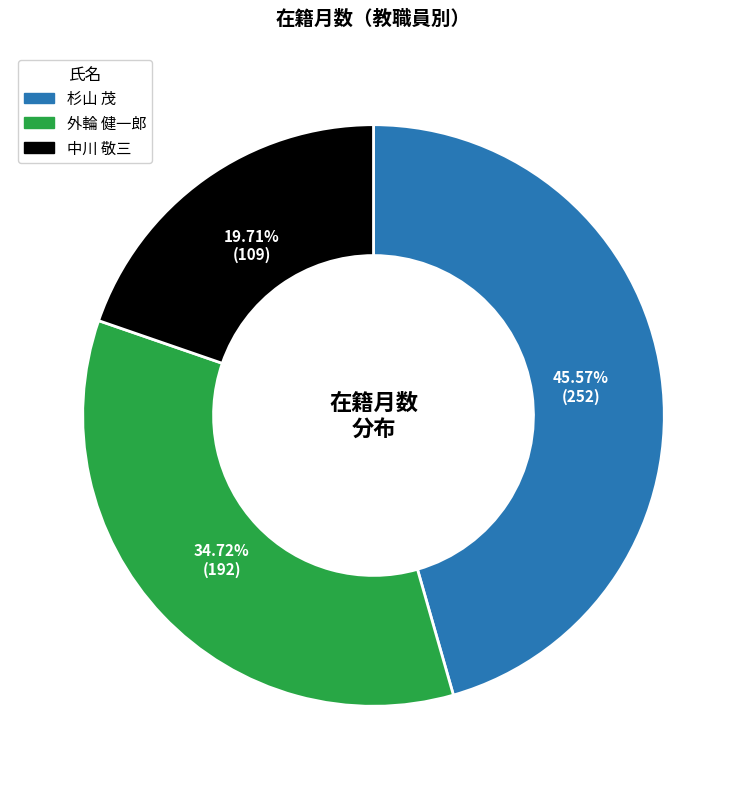

To the nearest percent, what is the combined percentage of 外輪 健一郎 and 中川 敬三?

54%